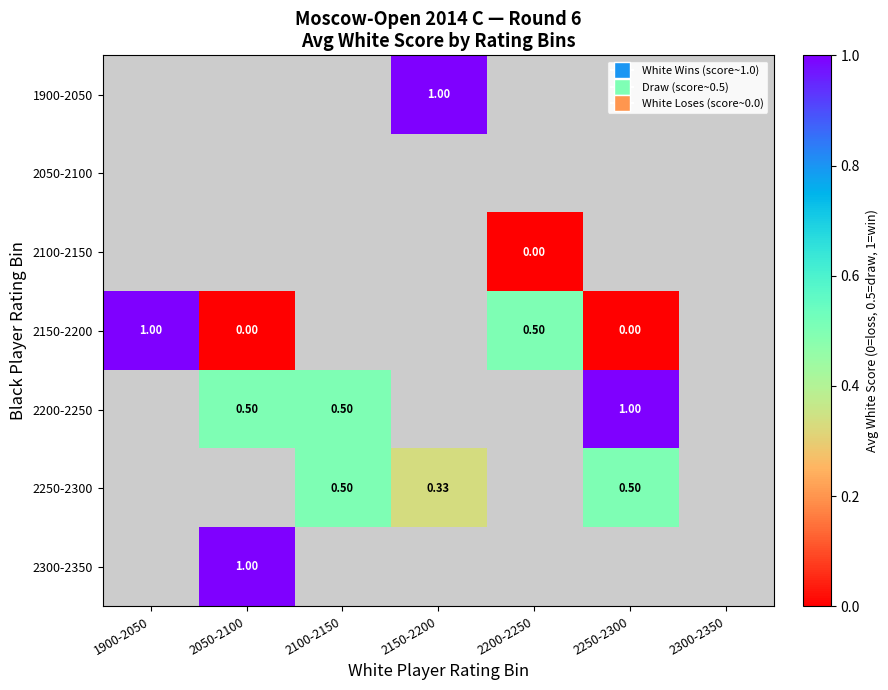

Which has a higher value, 1900-2050 or 2200-2250?

2200-2250